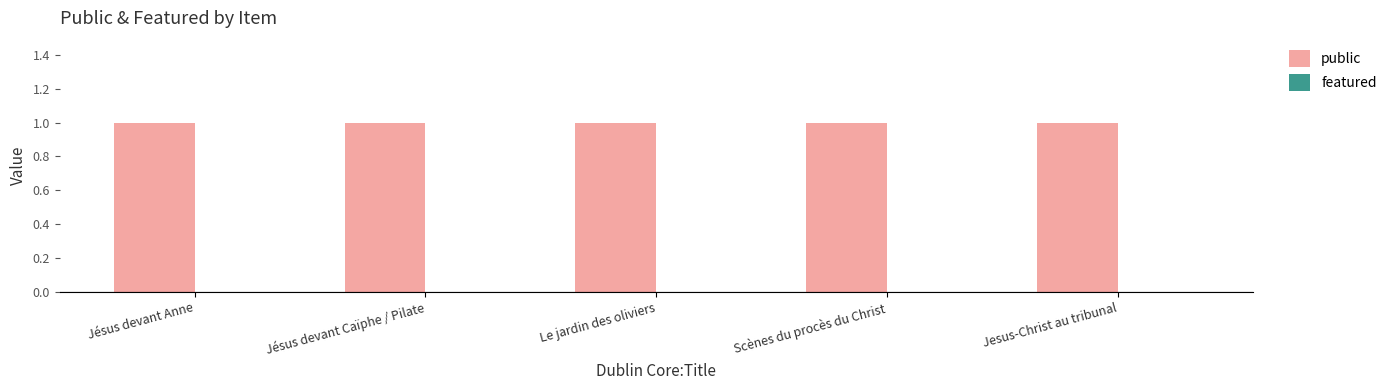

At Jésus devant Anne, list the series in order from largest to smallest.

public, featured